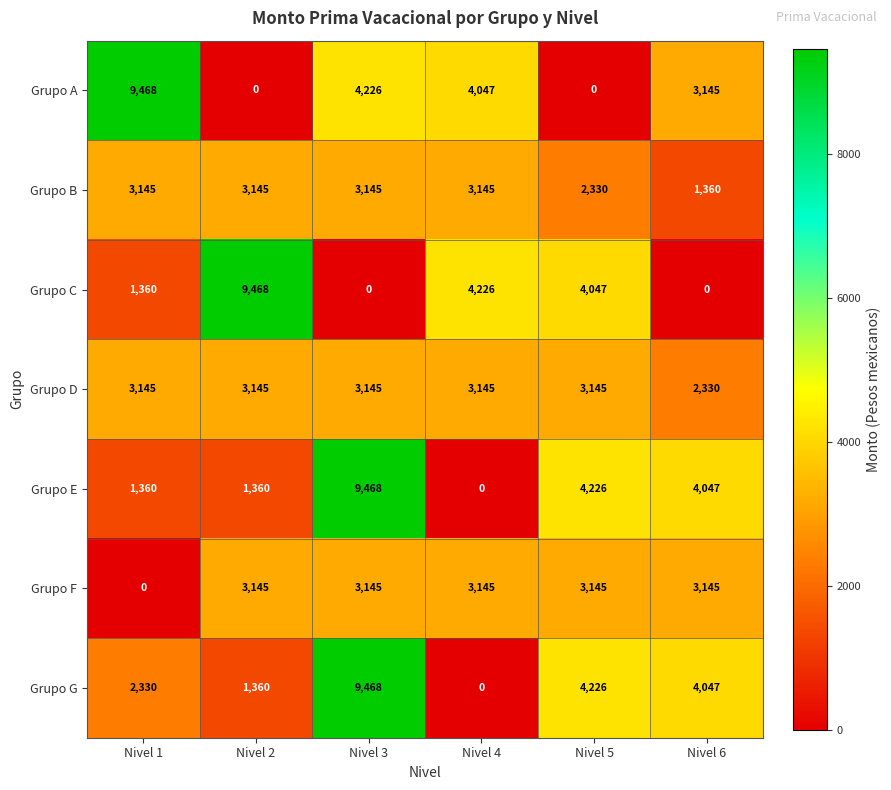

What is the highest value of the Grupo B series?

3145